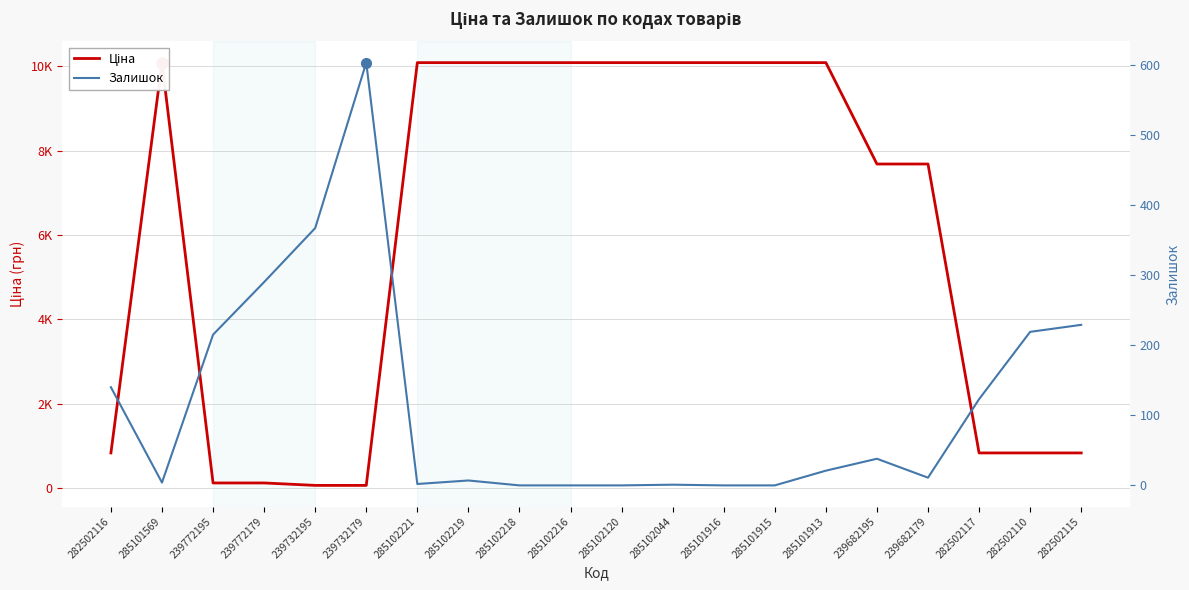

What position from the left is 239772195?

3